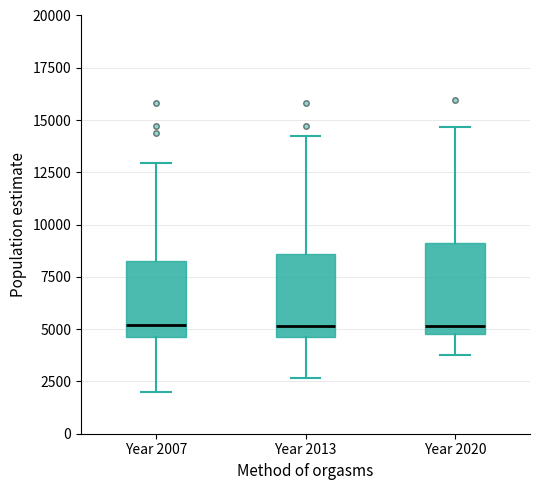

Reading left to right, read every box against the y-axis: the position of its median line, the range the box covers, and the ends of its whiskers. The values are not printed on the chart, so give them approximately, as read against the axis.

Year 2007: median 5000, box 4500 to 8500, whiskers 2000 to 13000
Year 2013: median 5000, box 4500 to 8500, whiskers 2500 to 14000
Year 2020: median 5000 (just above the box's lower edge), box 5000 to 9000, whiskers 4000 to 14500